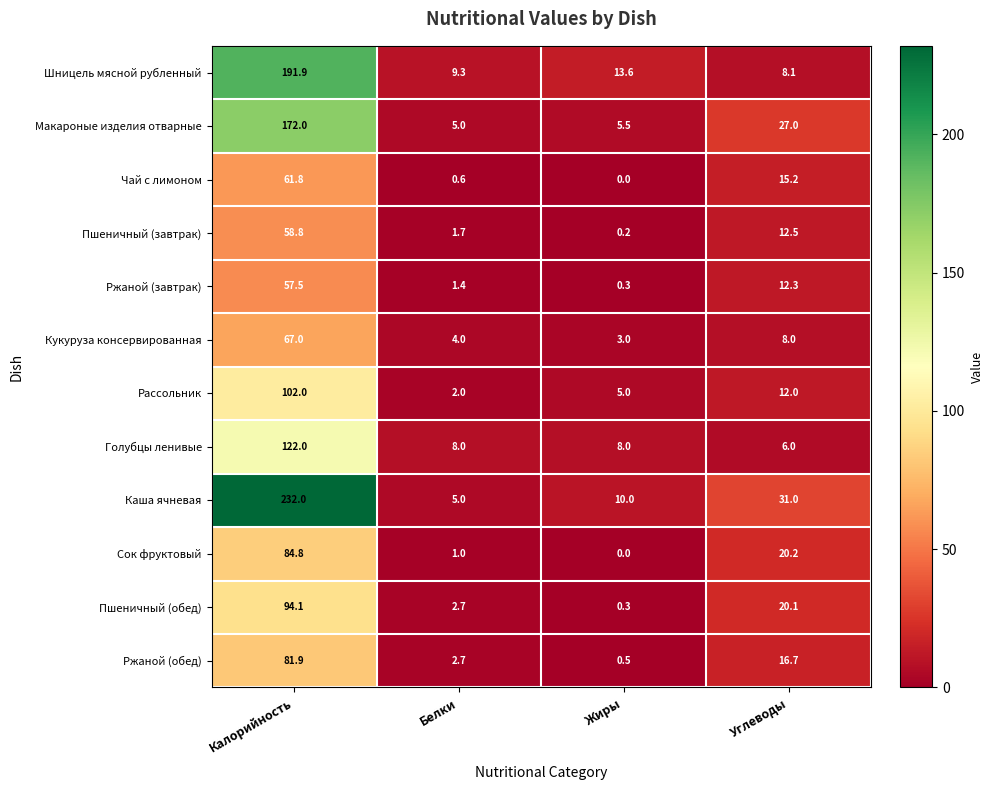

Which label corresponds to the largest value in the chart?

Калорийность